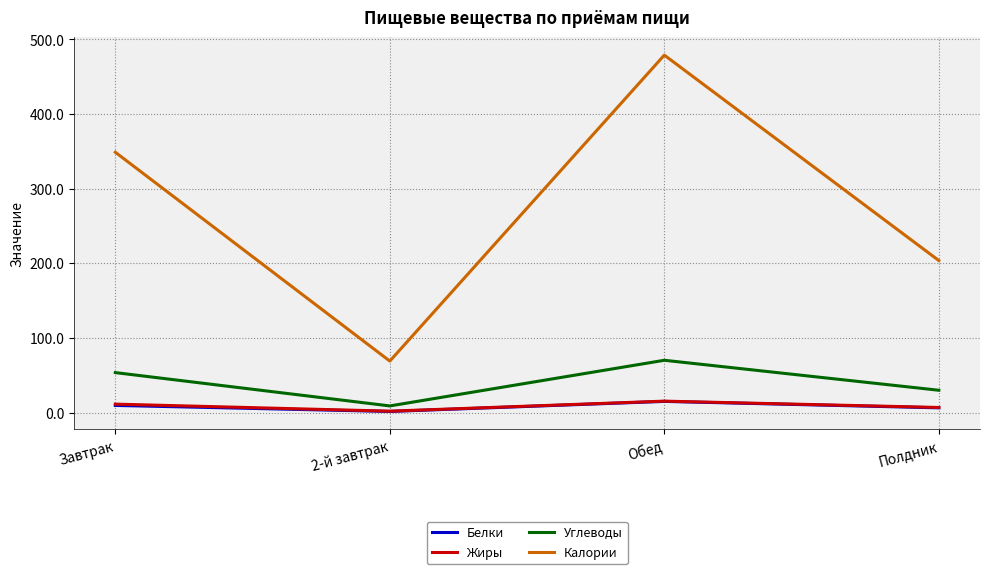

Between 2-й завтрак and Полдник, which series saw the biggest shift?

Калории